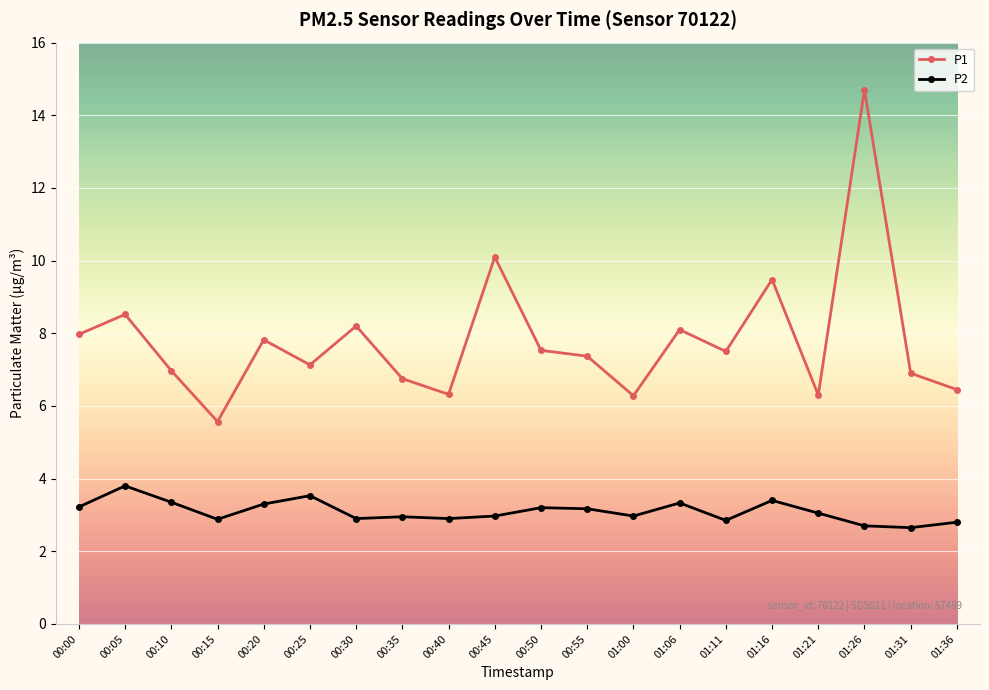

At which category is the sum across all series the highest?

01:26